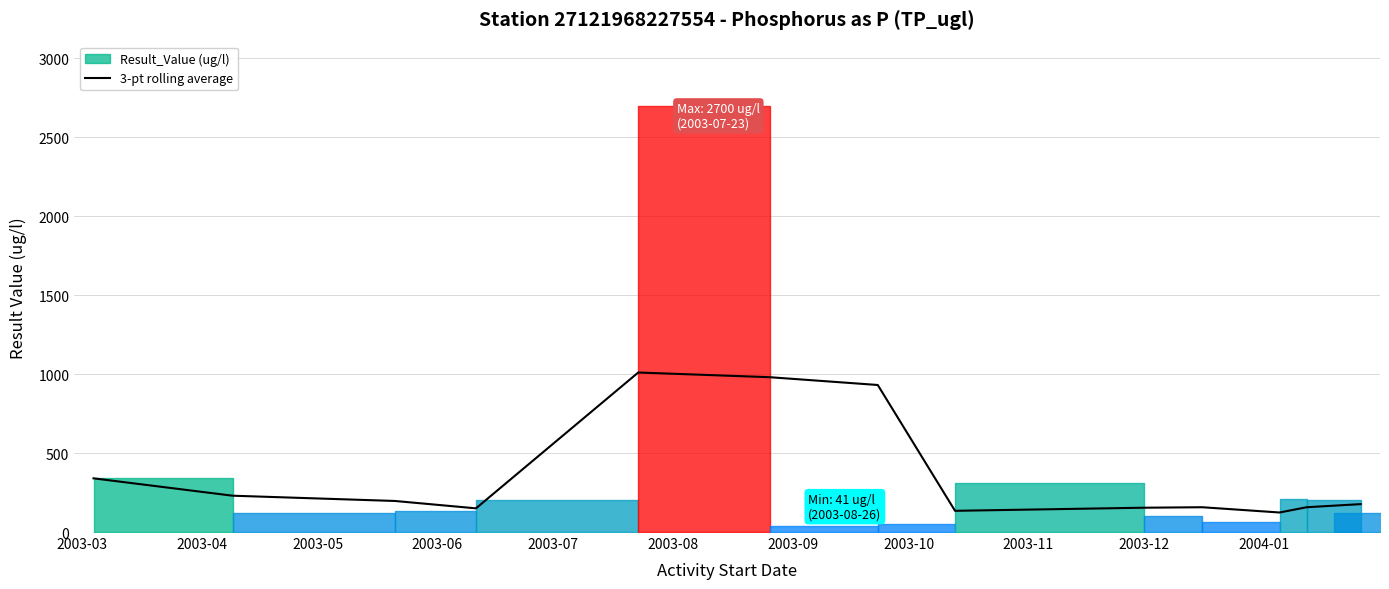

What is the sum of all values?

4740.7